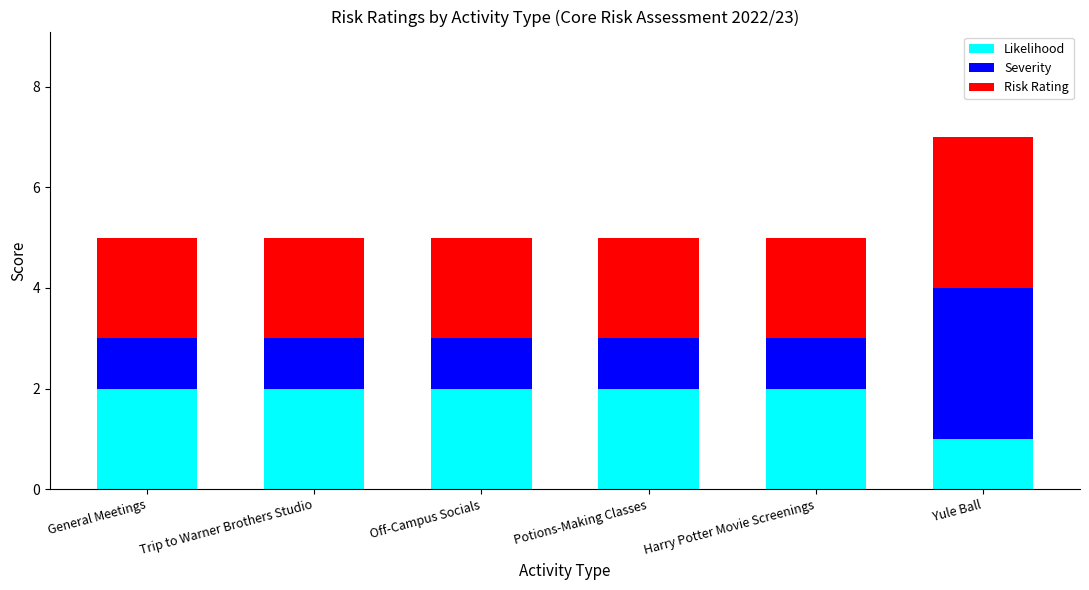

True or false: Likelihood has a value of 2 at Potions-Making Classes.

True